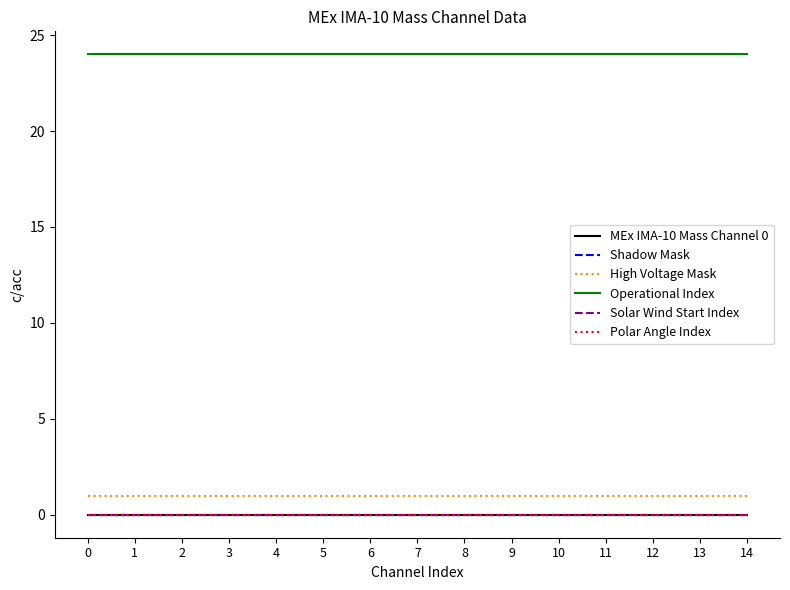

Is this an area chart (filled region under the line)?

No